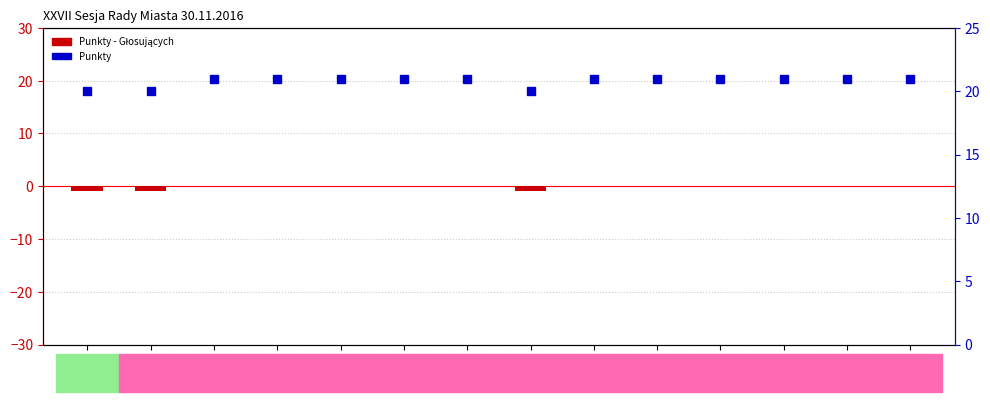

How many values in Punkty - Głosujących are below zero?

3